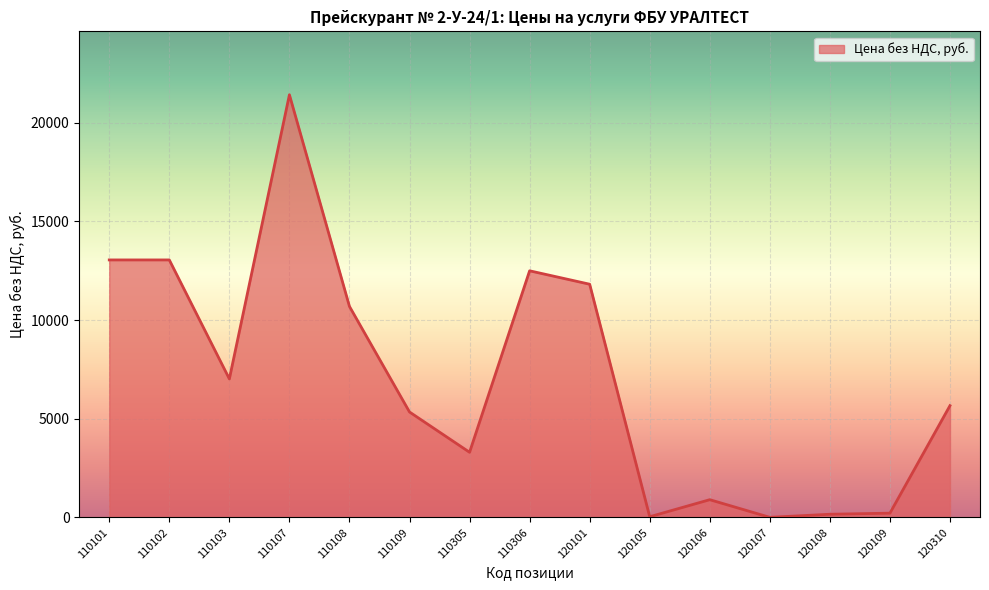

Count the number of categories in the chart.

15